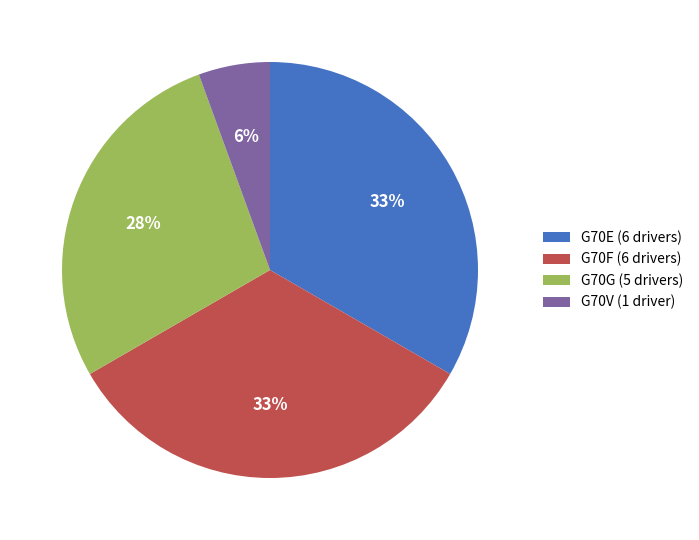

Count the number of slices in the pie.

4